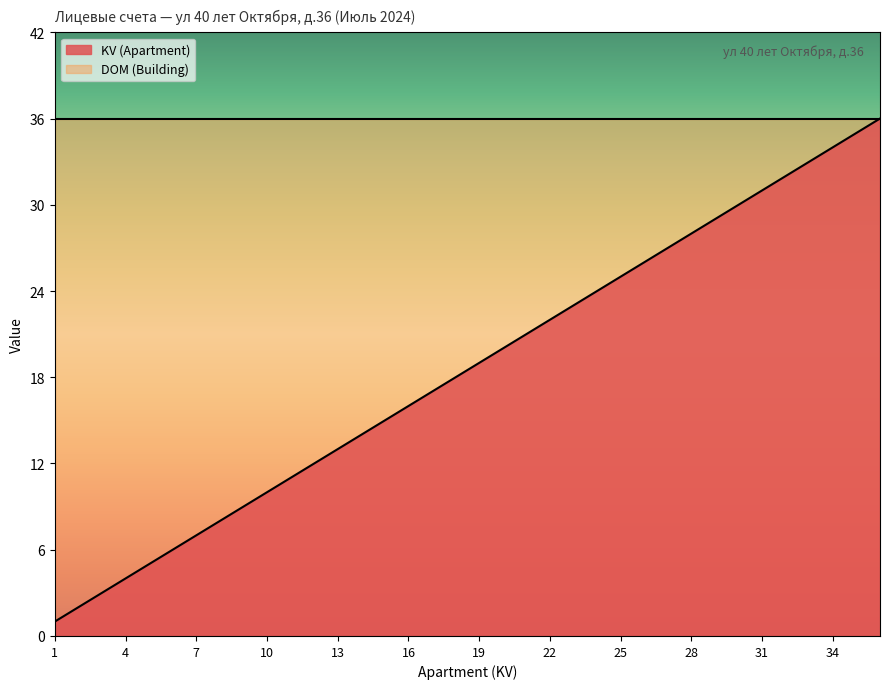

What is the value of the 28th point from the left?

28